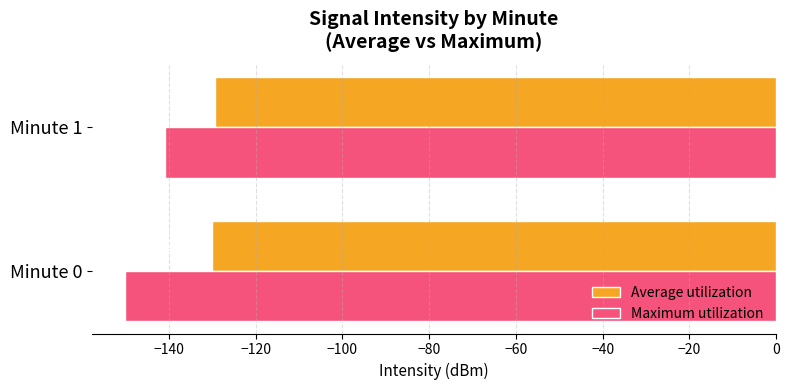

What are all the series names shown in the legend?

Average utilization, Maximum utilization